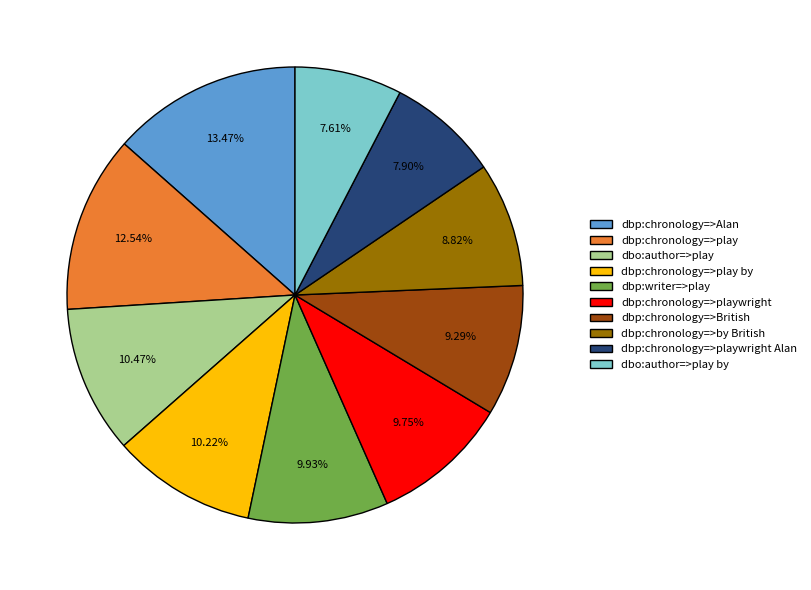

Which category has the biggest portion of the pie?

dbp:chronology=>Alan